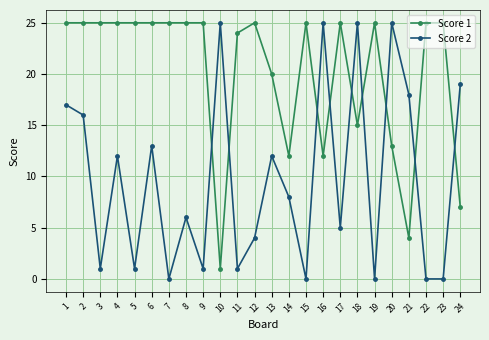

What are all the series names shown in the legend?

Score 1, Score 2